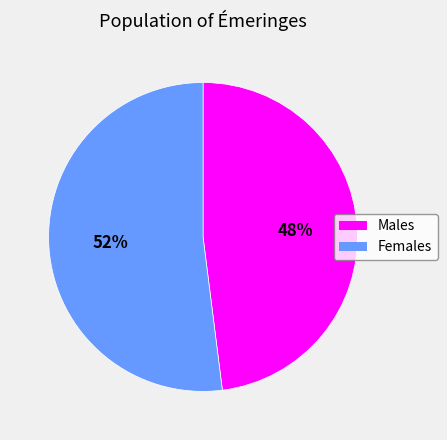

The Females slice represents 52% of the pie. True or false?

True